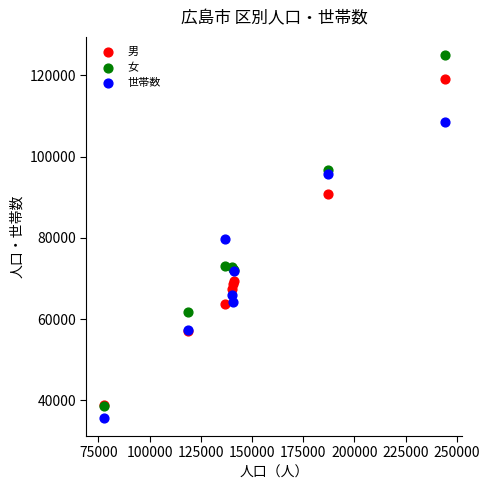

What are all the series names shown in the legend?

男, 女, 世帯数